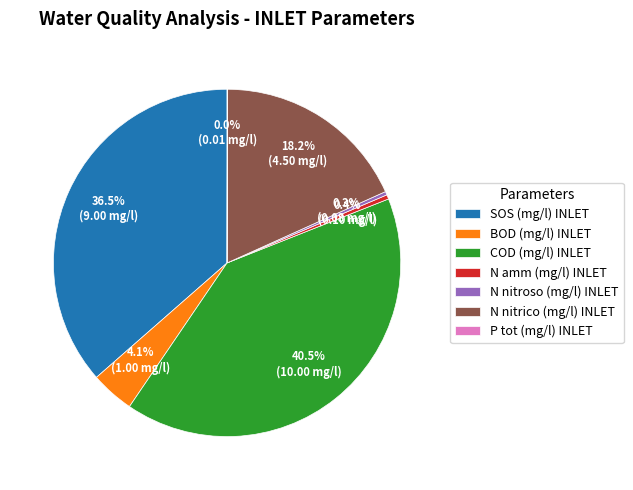

The BOD (mg/l) INLET slice represents 15% of the pie. True or false?

False